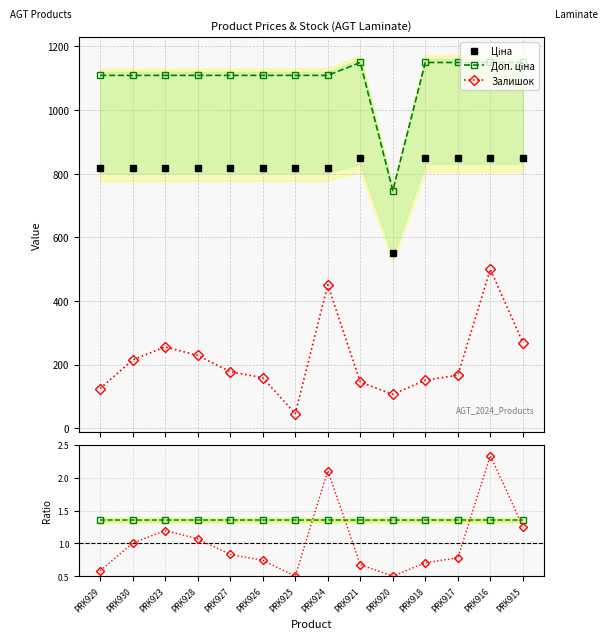

Rank the categories by Залишок (norm) value from highest to lowest.

PRK916, PRK924, PRK915, PRK923, PRK928, PRK930, PRK927, PRK917, PRK926, PRK918, PRK921, PRK929, PRK925, PRK920